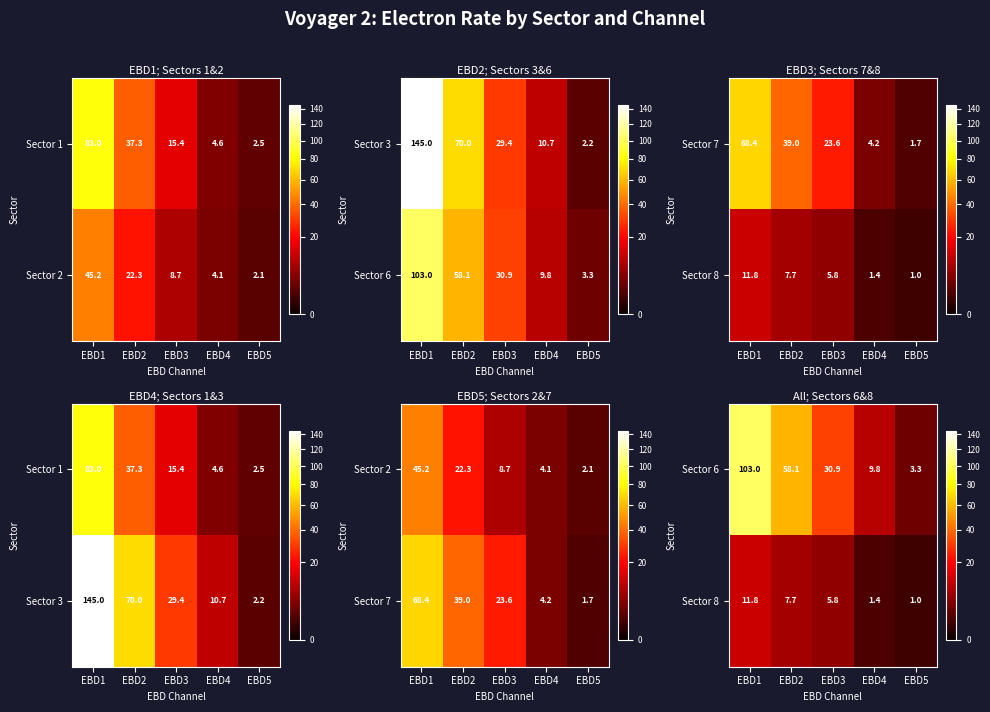

Which category has the highest value in the Sector 6 series?

EBD1